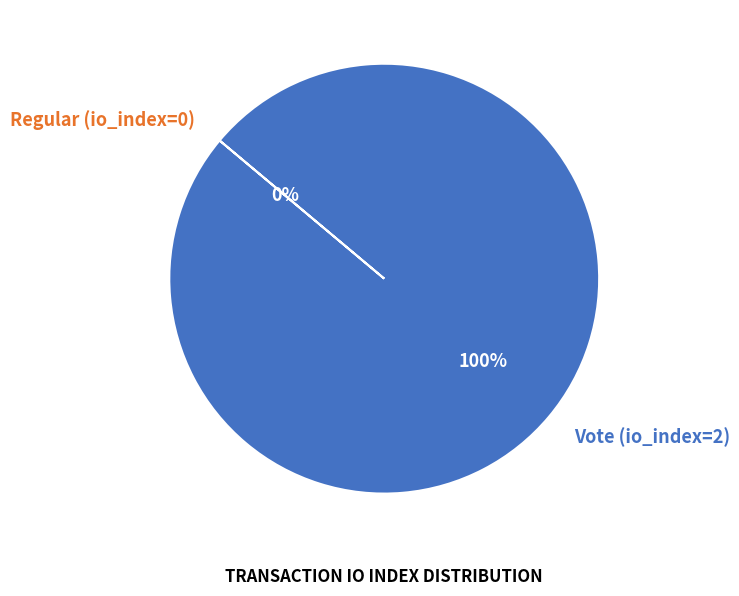

Which slice is the smallest?

Regular (io_index=0)